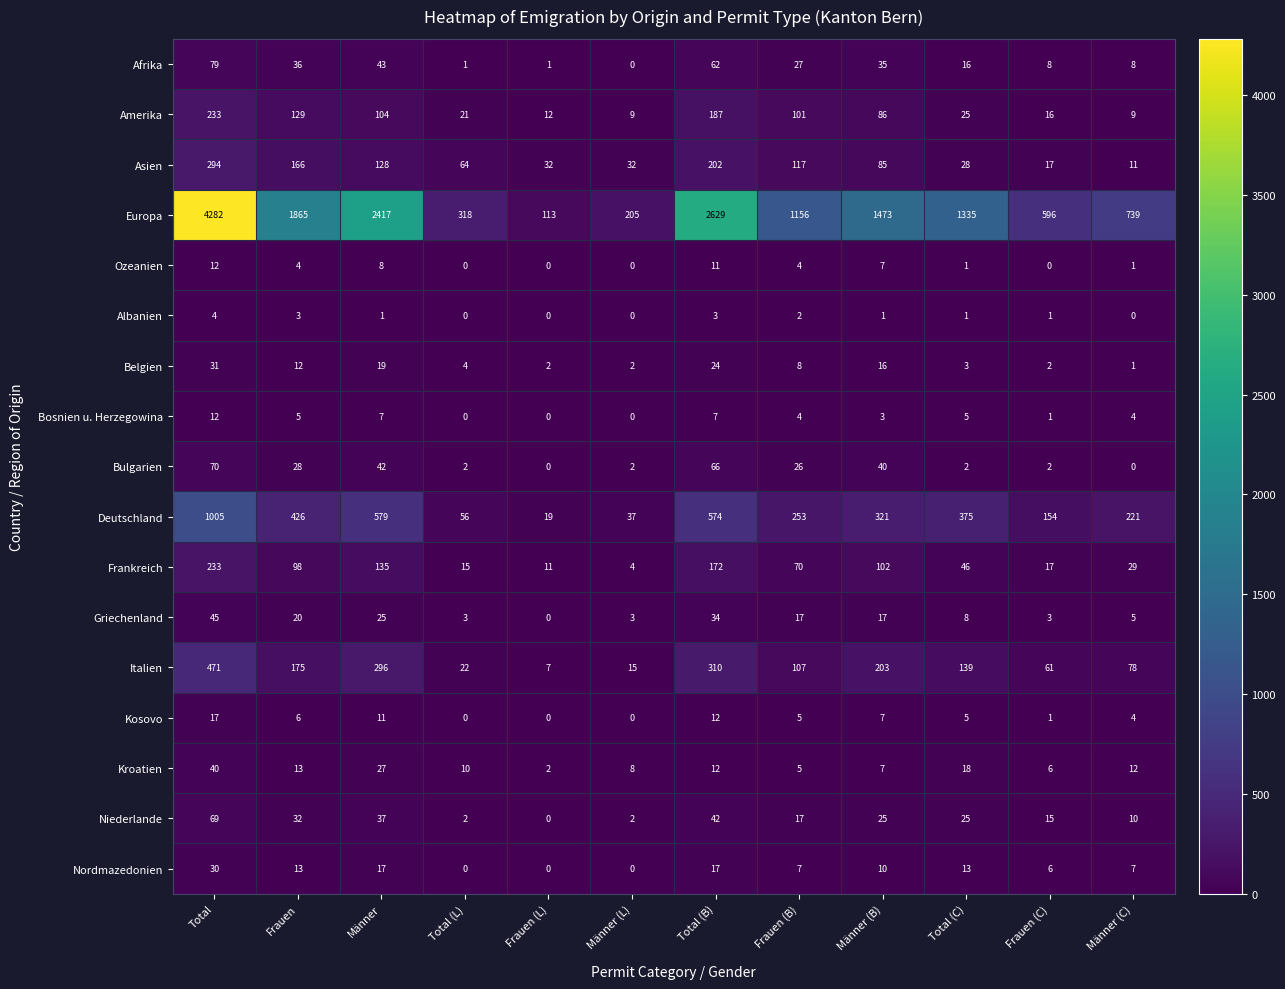

Where does the Bulgarien series first go above 26?

Total